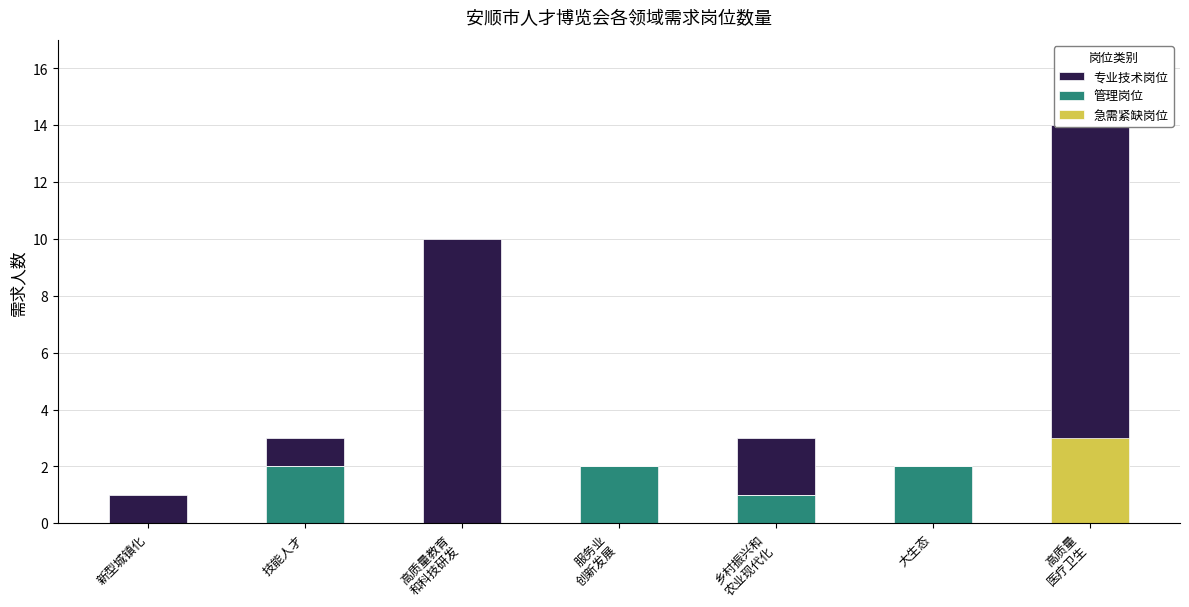

Which series has the largest total across all categories?

专业技术岗位